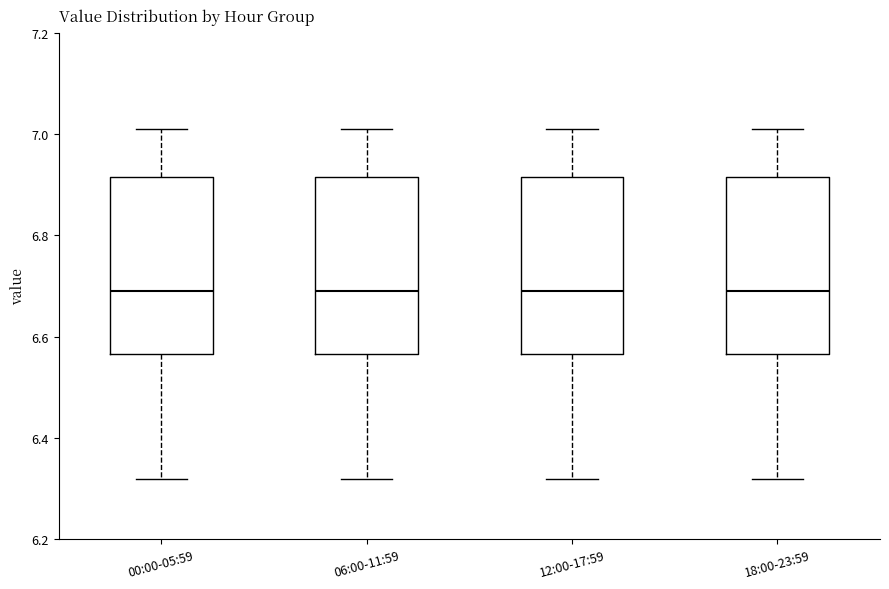

Reading left to right, read every box against the y-axis: the position of its median line, the range the box covers, and the ends of its whiskers. The values are not printed on the chart, so give them approximately, as read against the axis.

00:00-05:59: median 6.70, box 6.56 to 6.92, whiskers 6.32 to 7.02
06:00-11:59: median 6.70, box 6.56 to 6.92, whiskers 6.32 to 7.02
12:00-17:59: median 6.70, box 6.56 to 6.92, whiskers 6.32 to 7.02
18:00-23:59: median 6.70, box 6.56 to 6.92, whiskers 6.32 to 7.02